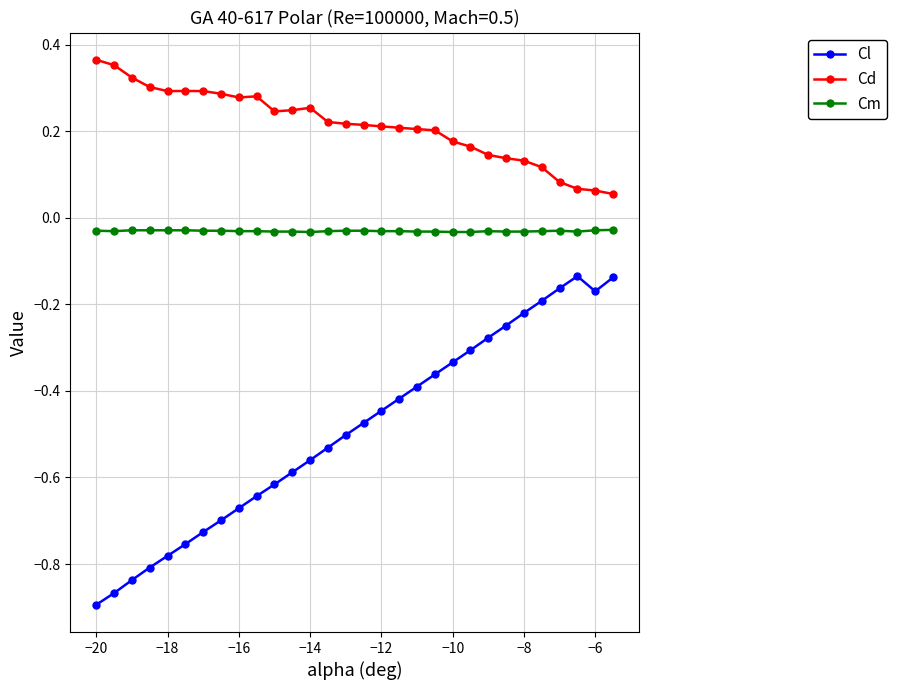

Which series has the largest total across all categories?

Cd